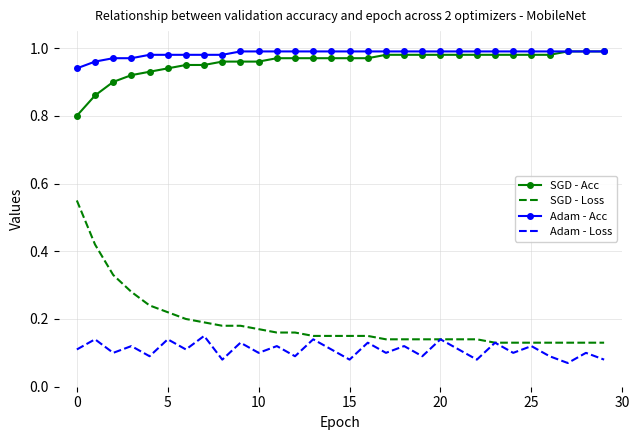

Which series has the largest range (max minus min)?

SGD - Loss